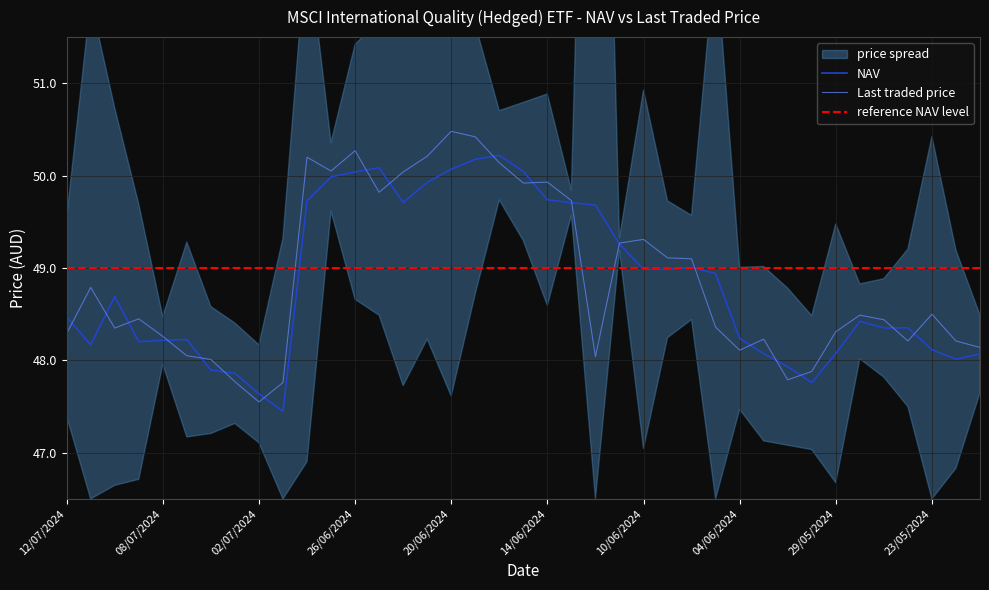

Does the chart have visible grid lines?

Yes